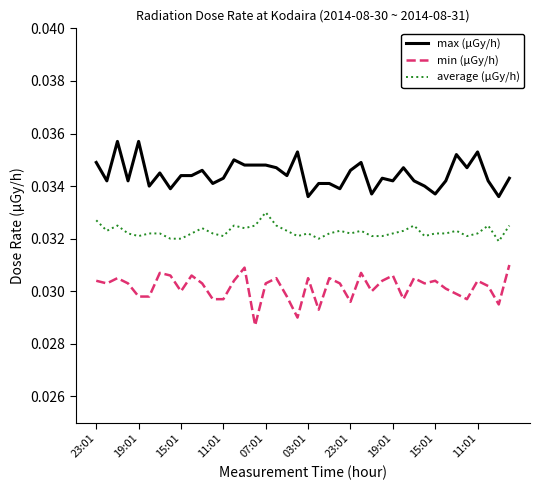

True or false: min (μGy/h) has more than 0 points higher than both neighbors.

True